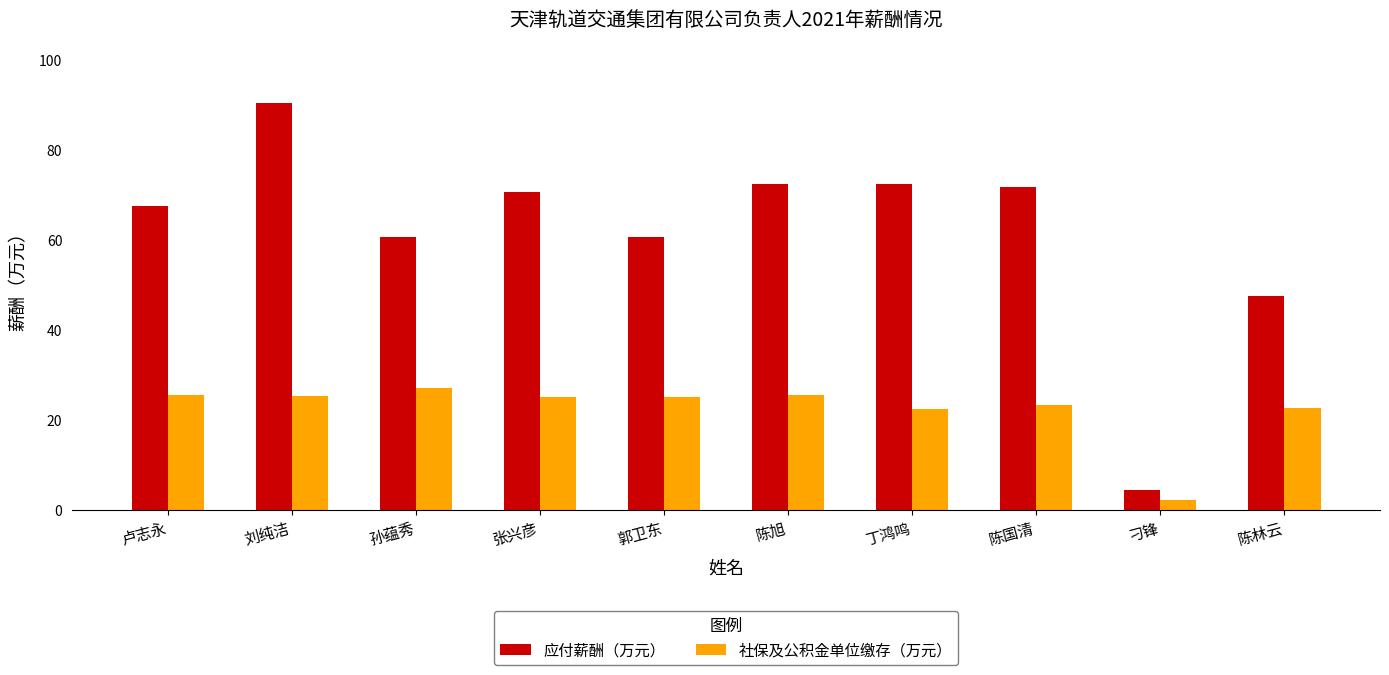

How many bars are there in each group?

2